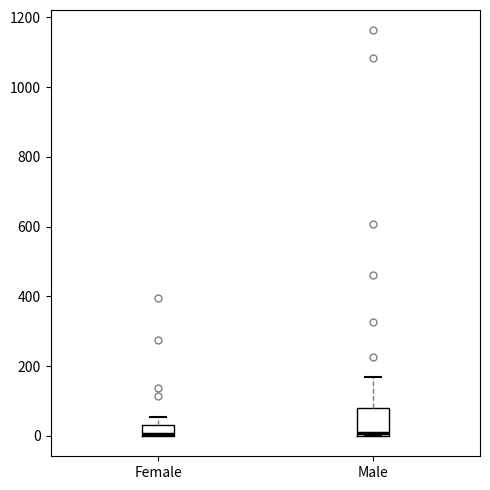

Where does the upper whisker of the box for Female end on the y-axis? The values are not printed on the chart, so give them approximately, as read against the axis.

60